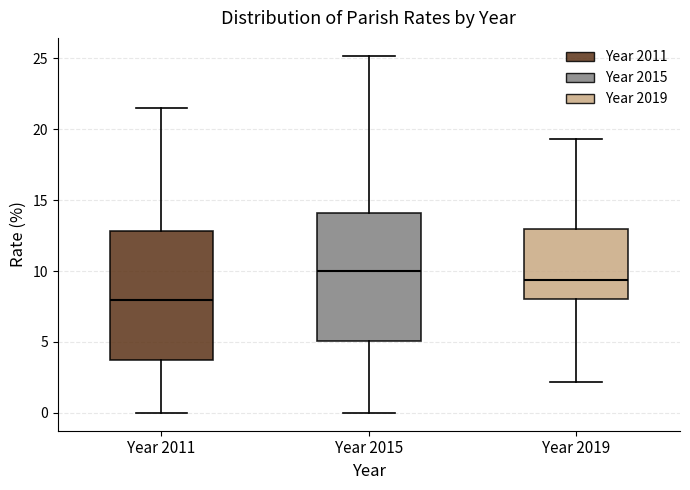

Which box has the highest median line?

Year 2015